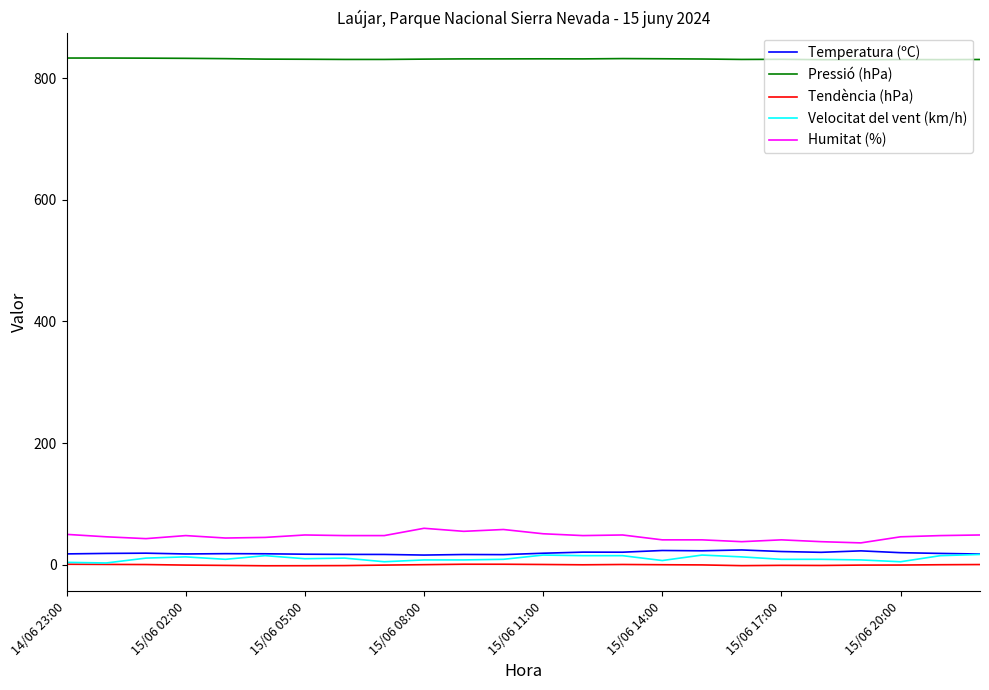

How many lines are shown in the chart?

5